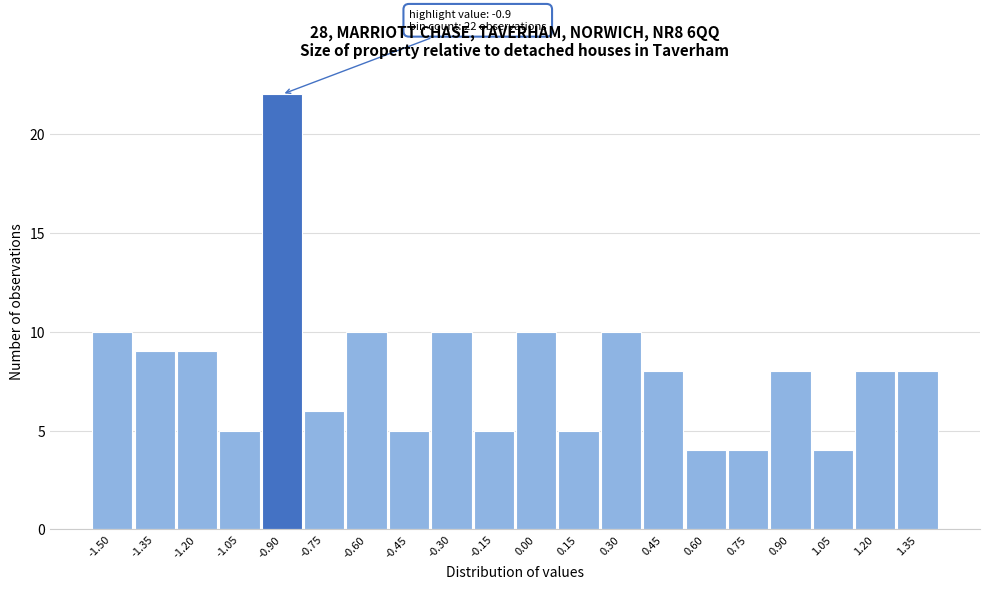

Reading left to right, what are all the values shown in this chart?

10	9	9	5	22	6	10	5	10	5	10	5	10	8	4	4	8	4	8	8